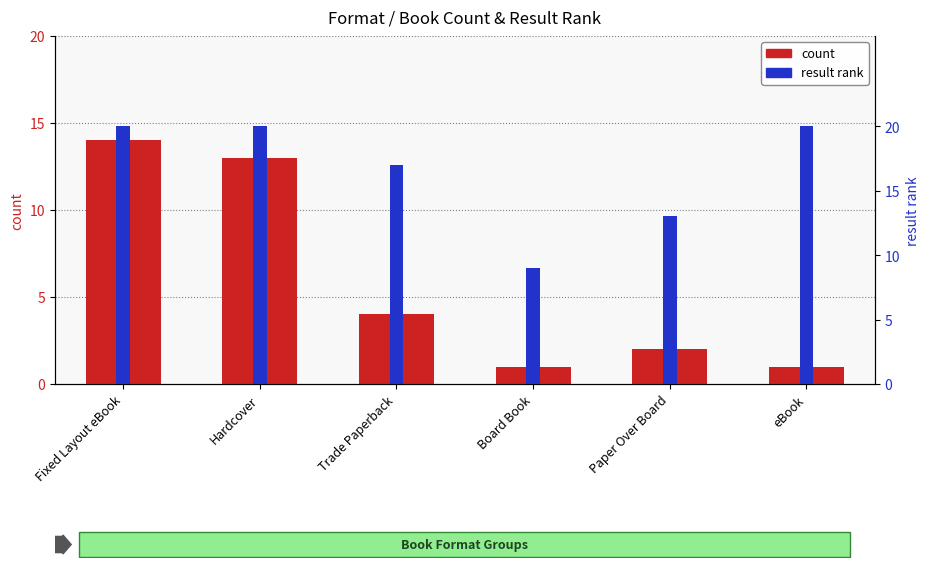

The result rank series shows 35 at eBook. True or false?

False